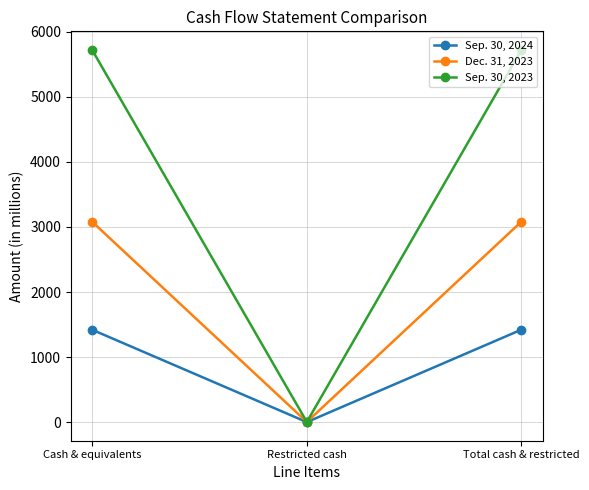

What is the label of the 1st point from the right?

Total cash & restricted